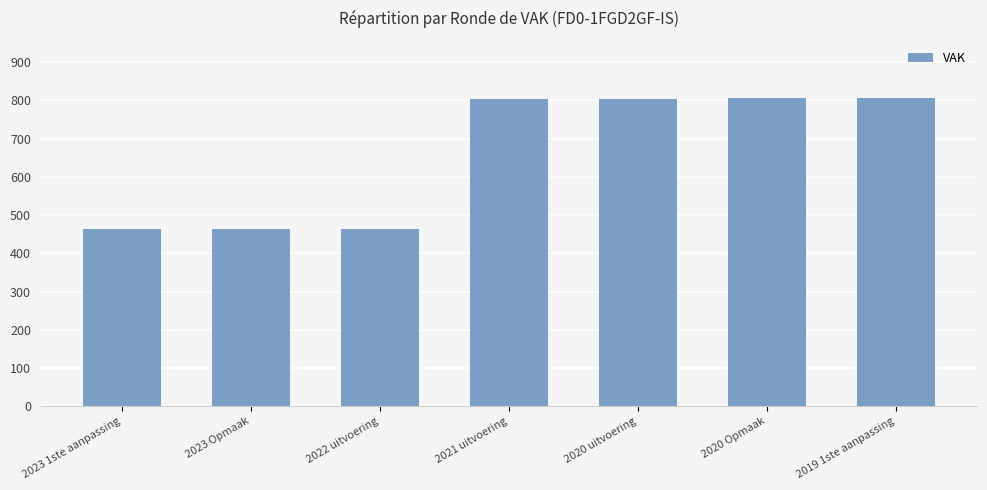

What is the maximum value shown in the chart?

806